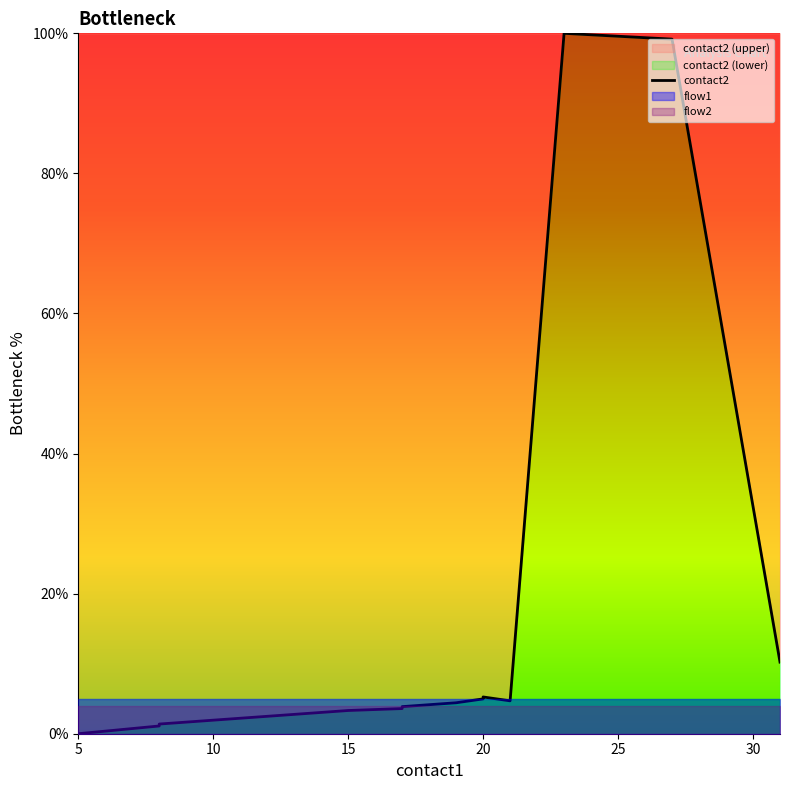

How many data points are less than 3?

8